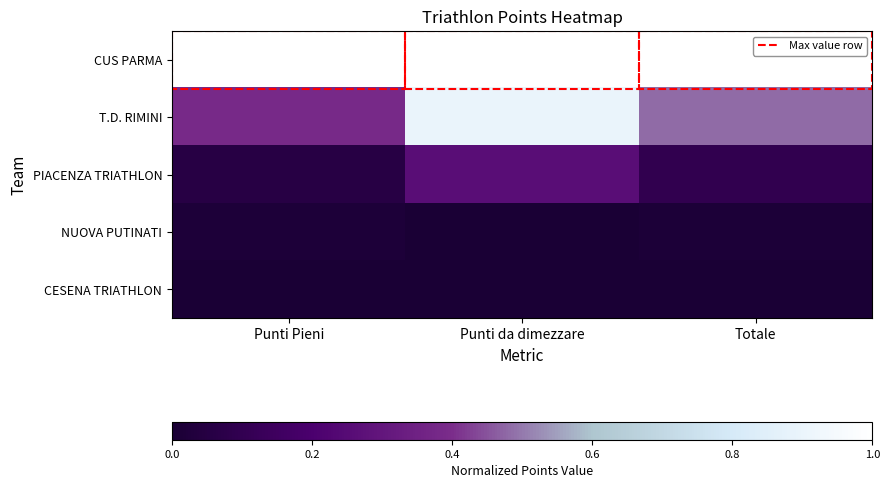

Reading left to right, extract all data points from this chart.

CUS PARMA: Punti Pieni=1.0	Punti da dimezzare=1.0	Totale=1.0
T.D. RIMINI: Punti Pieni=0.4	Punti da dimezzare=0.9	Totale=0.5
PIACENZA TRIATHLON: Punti Pieni=0.1	Punti da dimezzare=0.3	Totale=0.1
NUOVA PUTINATI: Punti Pieni=0.0	Punti da dimezzare=0.0	Totale=0.0
CESENA TRIATHLON: Punti Pieni=0.0	Punti da dimezzare=0.0	Totale=0.0